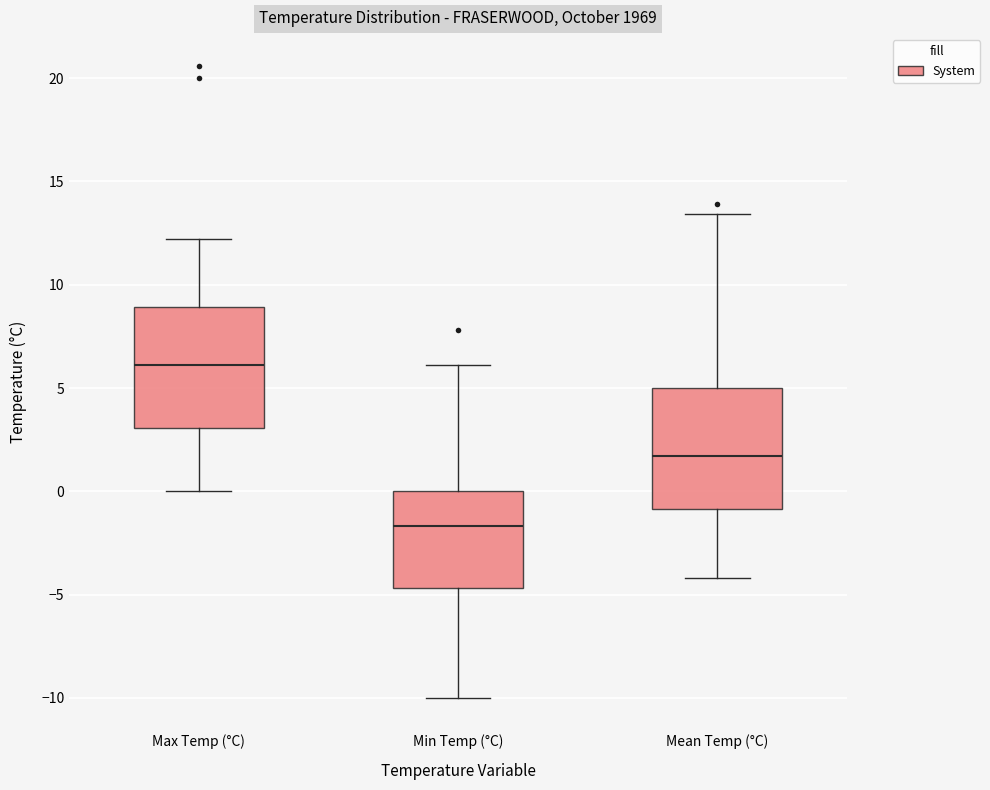

Reading left to right, transcribe this box plot: for each box, give where its median line is, the range the box spans, and where its two whiskers end, as read against the y-axis. The values are not printed on the chart, so give them approximately, as read against the axis.

Max Temp (°C): median 6.0, box 3.0 to 9.0, whiskers 0.0 to 12.0
Min Temp (°C): median -1.5, box -4.5 to 0.0, whiskers -10.0 to 6.0
Mean Temp (°C): median 1.5, box -1.0 to 5.0, whiskers -4.0 to 13.5